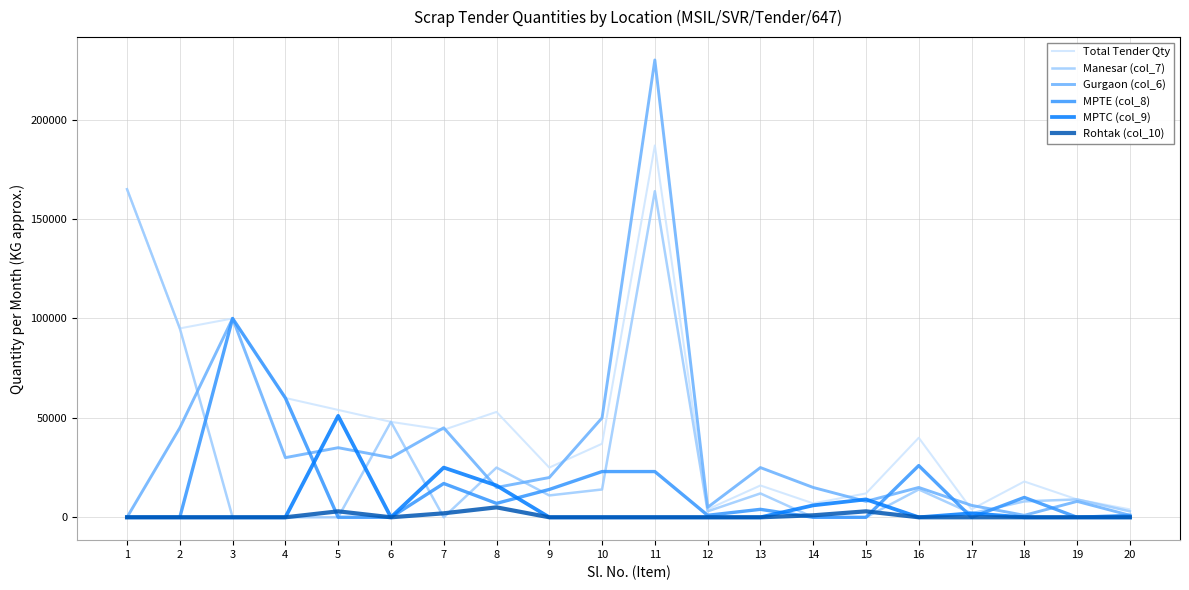

At which category is the sum across all series the highest?

11